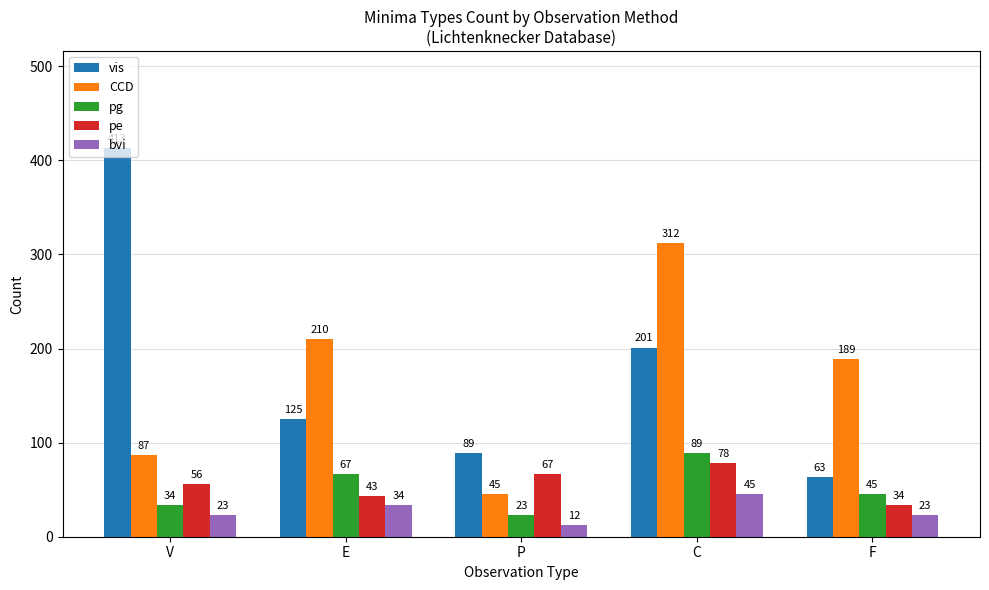

List the series in order of their peak value, lowest first.

bvi, pe, pg, CCD, vis